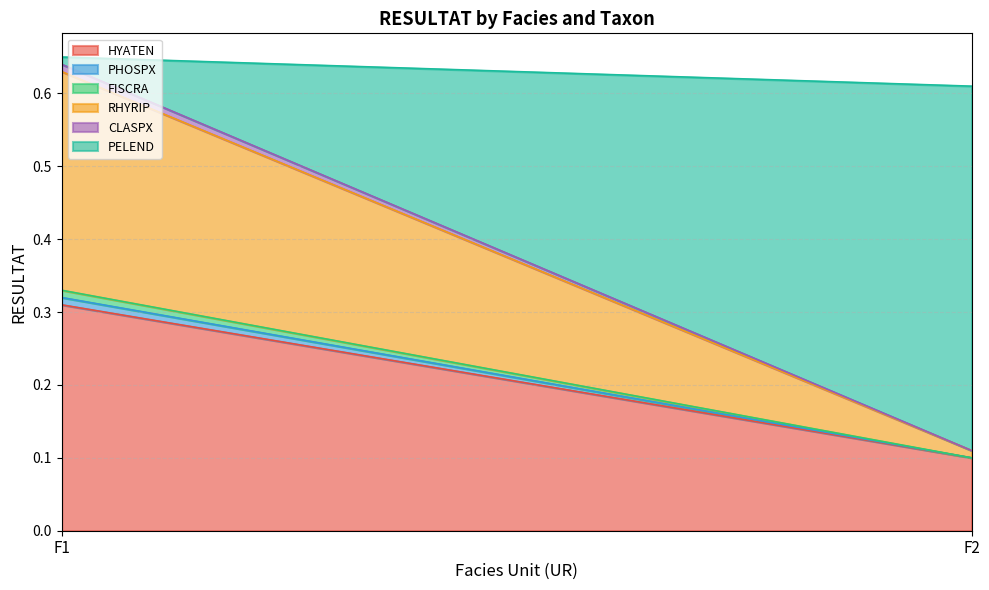

Between F1 and F2, which is larger?

F1